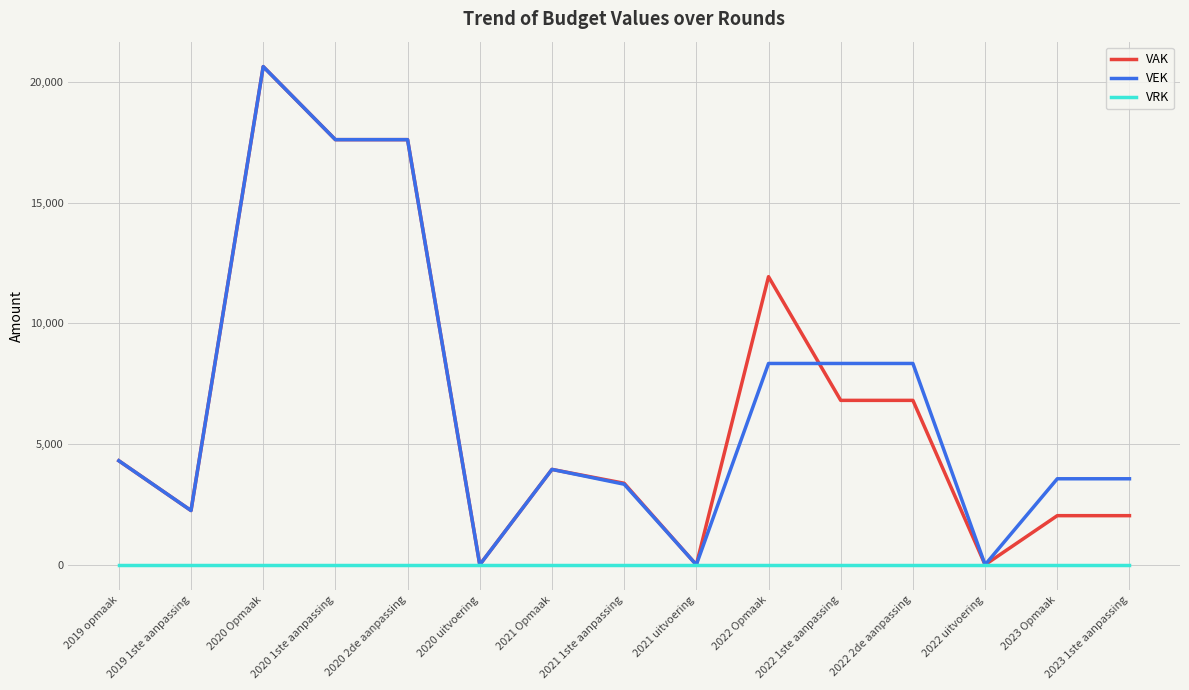

Which category has the highest value across all series?

2020 Opmaak